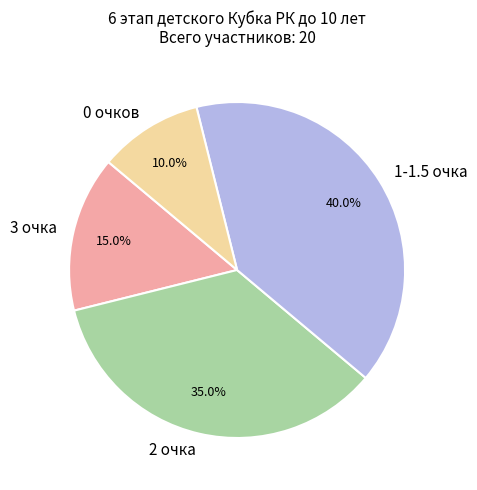

Which slice is the smallest?

0 очков